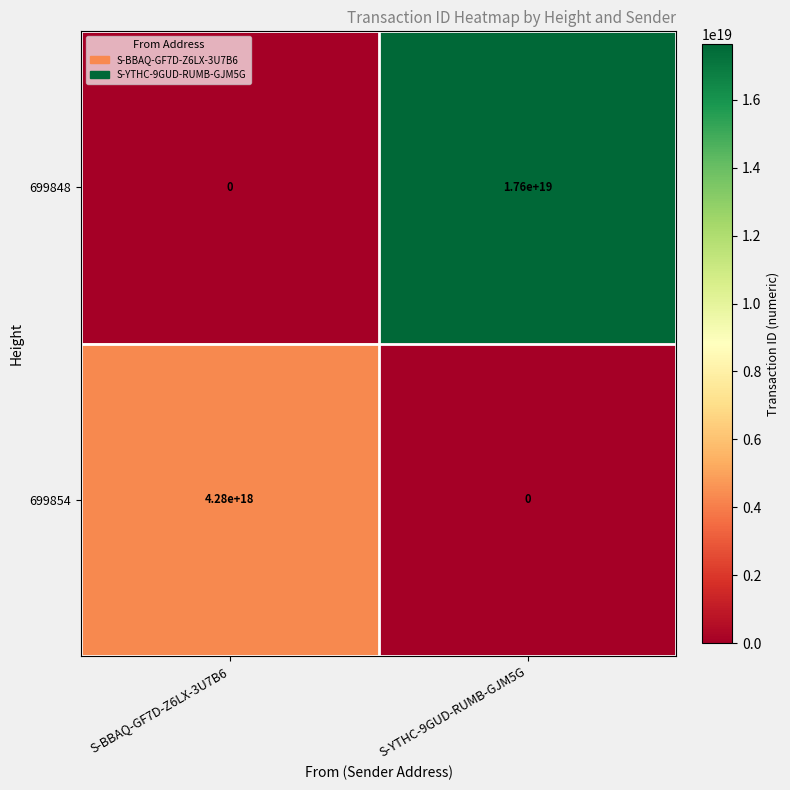

Is it true that 699848 equals 17600000000000000000 at S-YTHC-9GUD-RUMB-GJM5G?

True